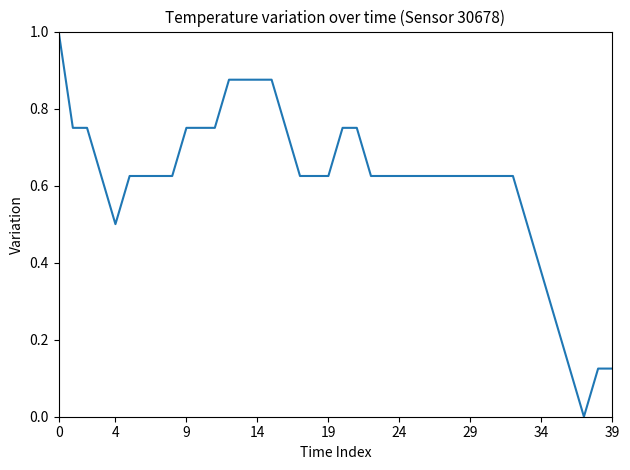

What is the greatest value displayed?

1.0